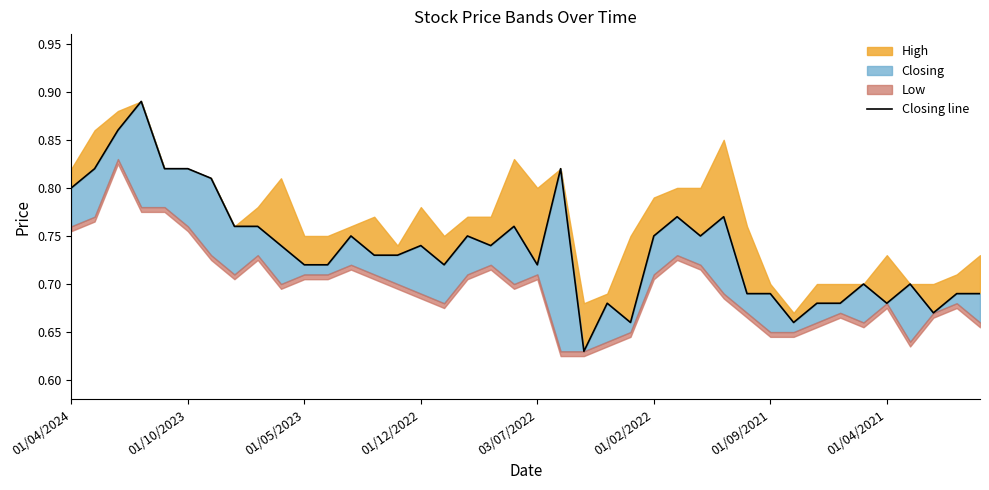

How many points are lower than both their immediate neighbors (excluding endpoints)?

9